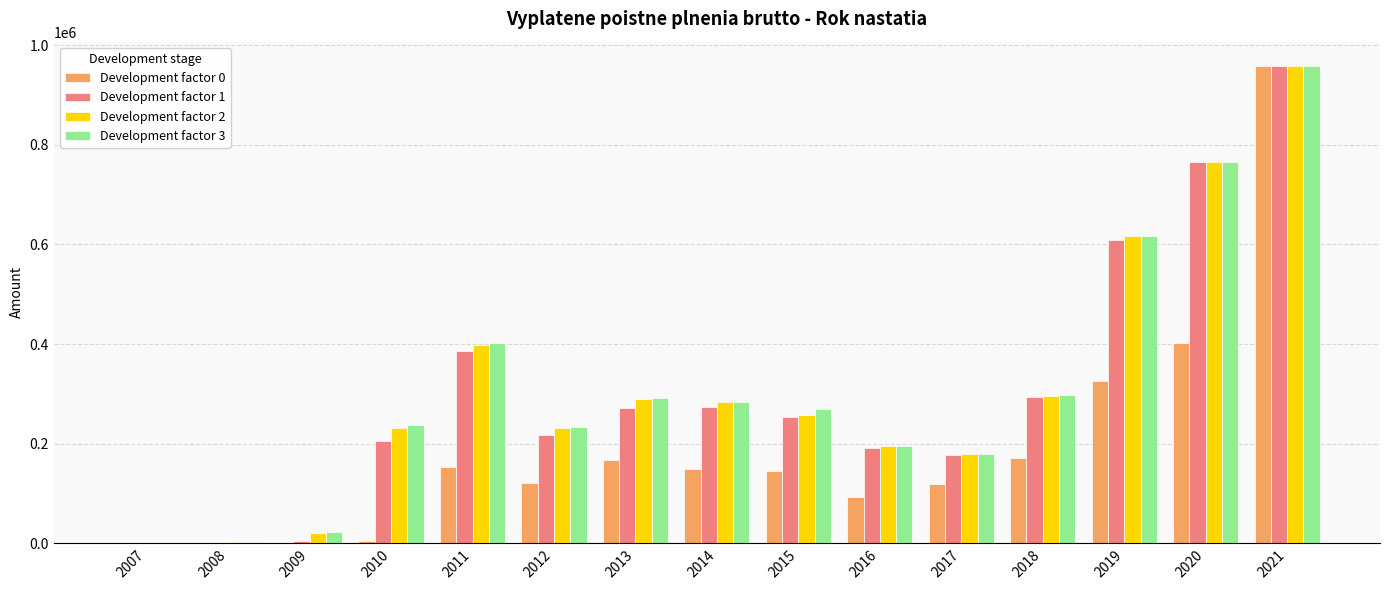

Which category has the highest value across all series?

2021